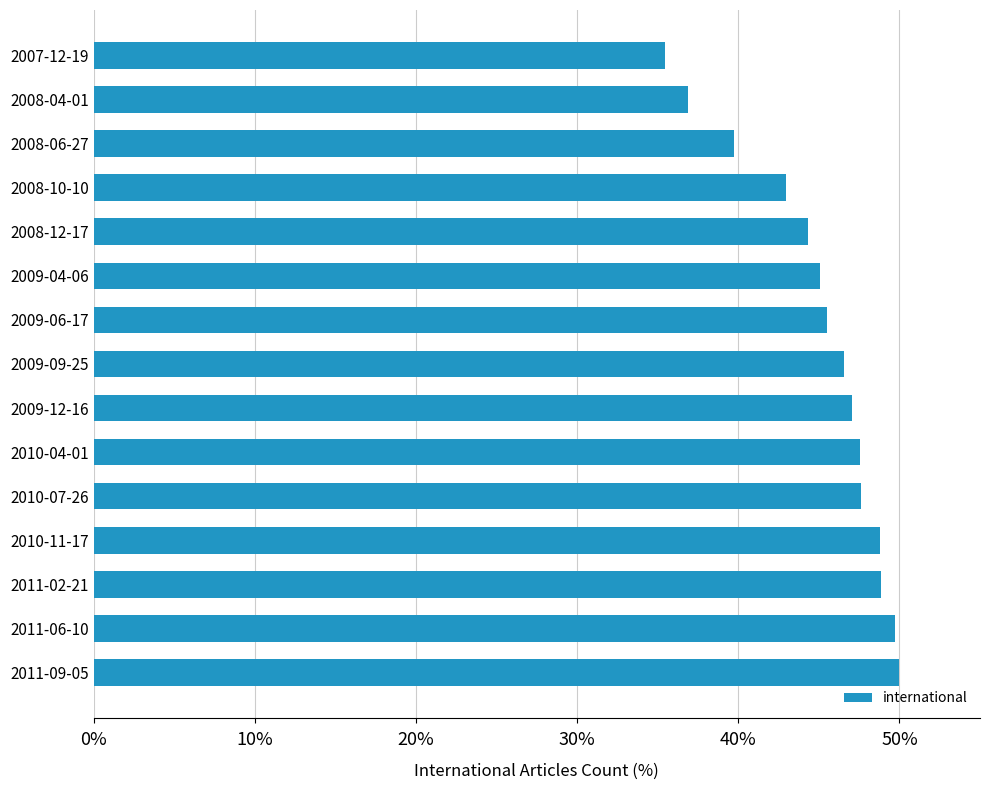

What is the greatest value displayed?

50.0